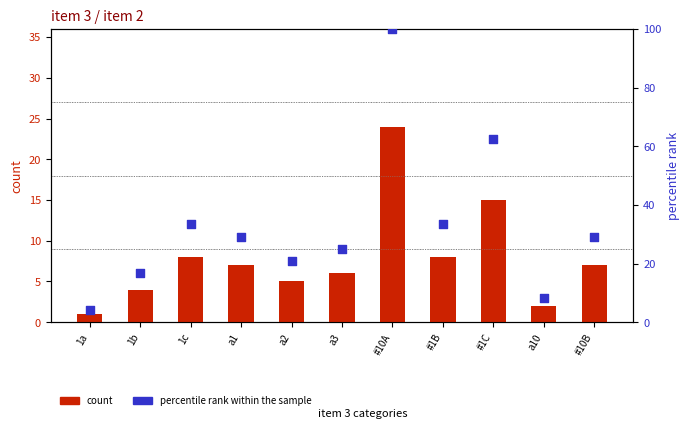

At which category is the sum across all series the highest?

#10A